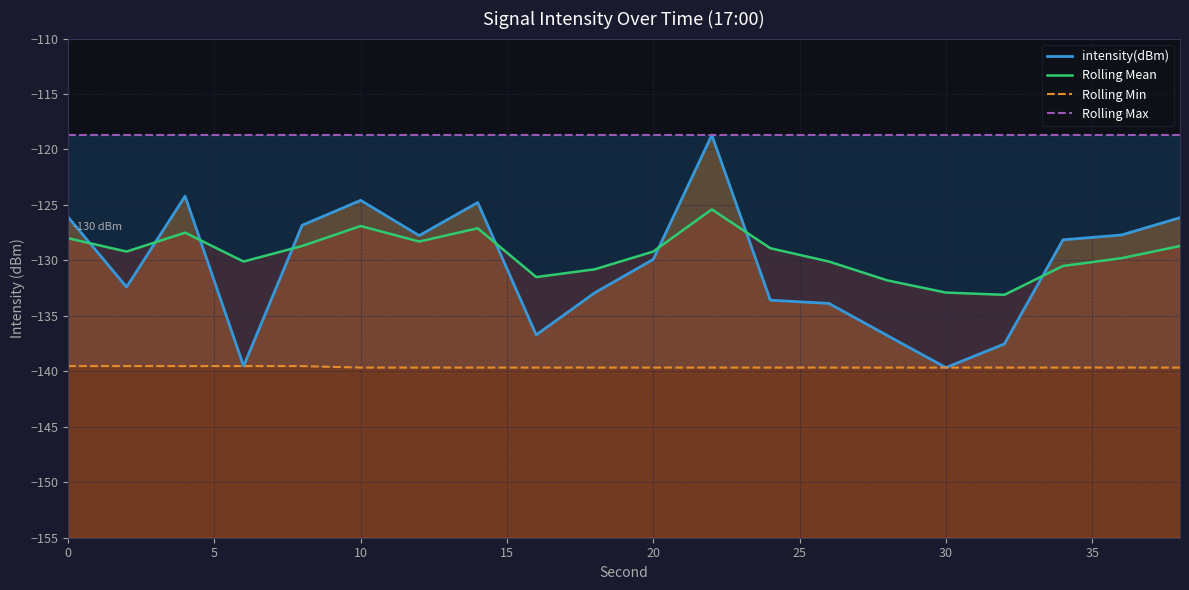

Count the number of data series in this chart.

4